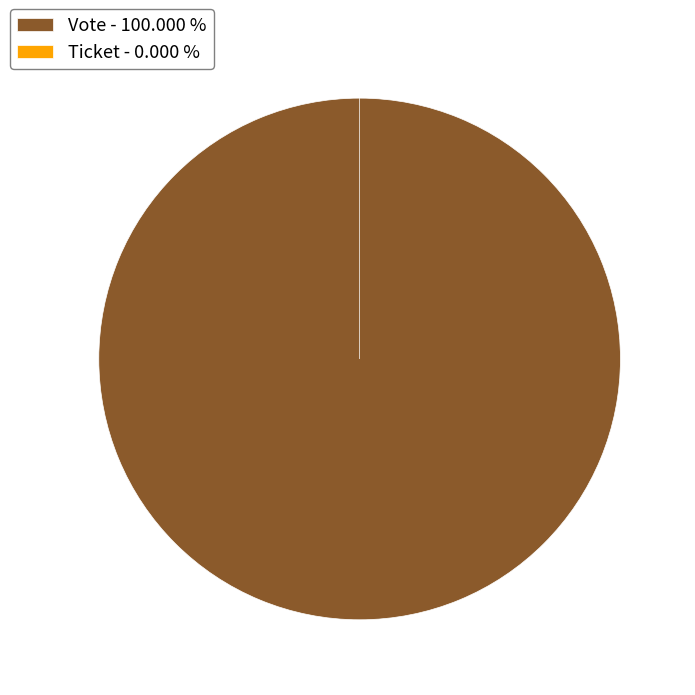

True or false: Ticket accounts for 1% of the total.

False